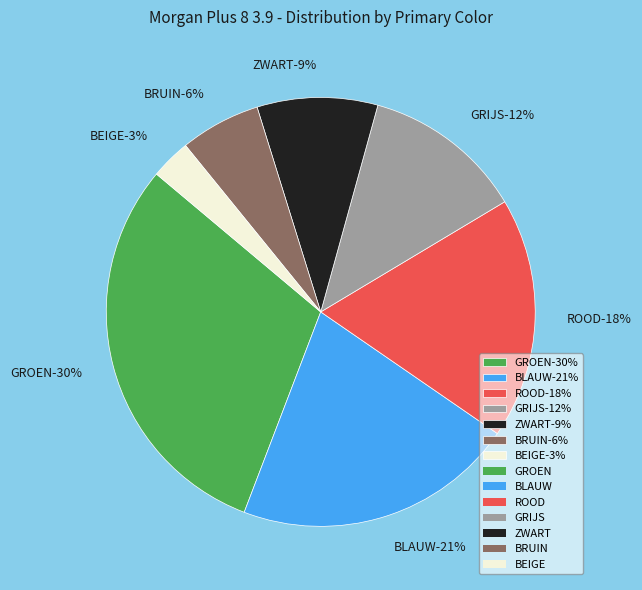

What is the smallest slice in the pie chart?

BEIGE